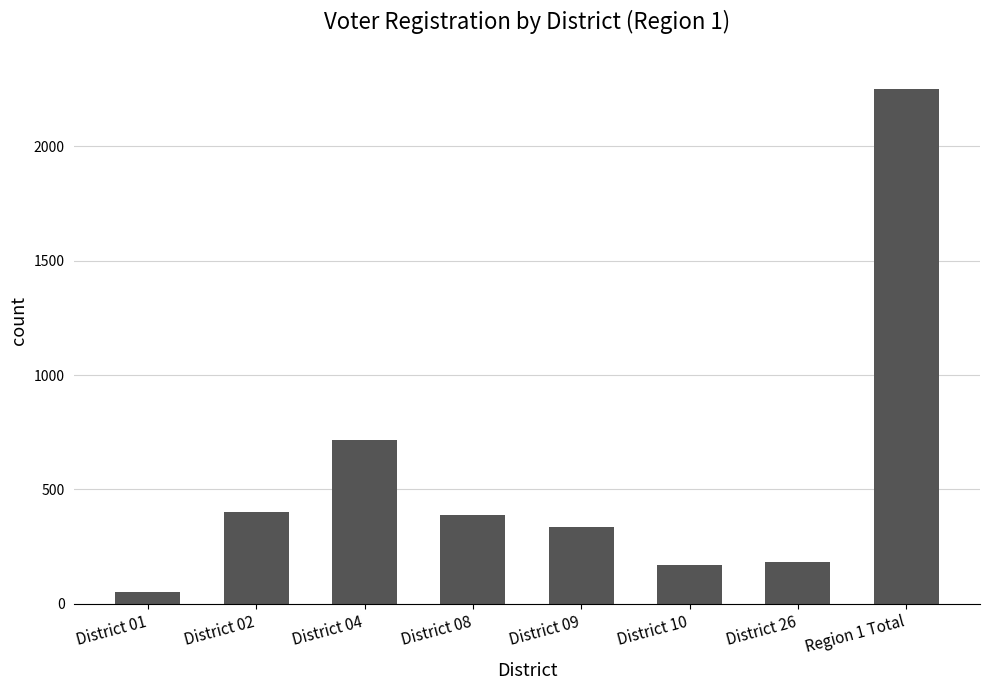

What is the maximum value shown in the chart?

2250